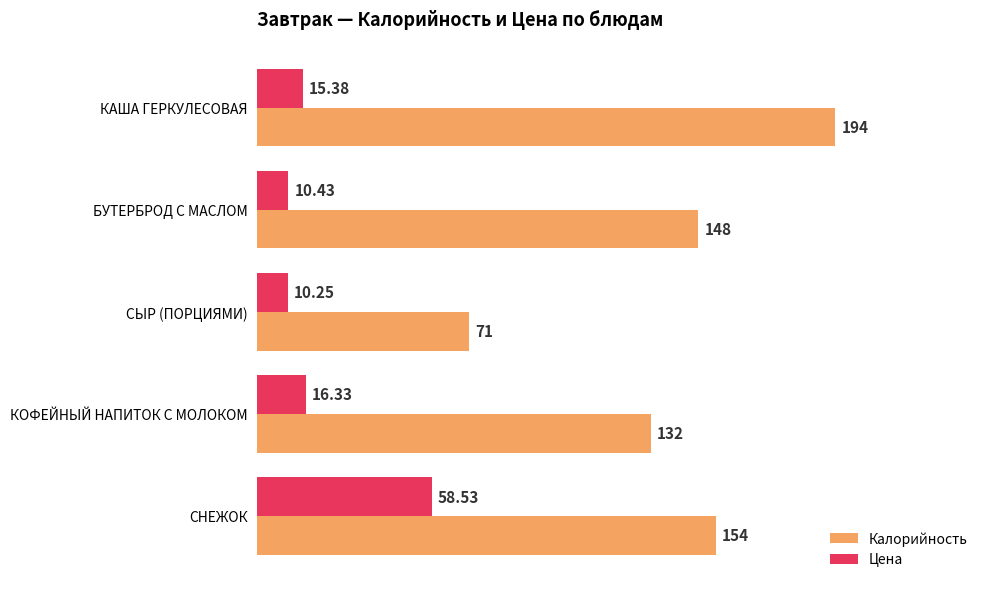

Which label corresponds to the smallest value in the chart?

СЫР (ПОРЦИЯМИ)